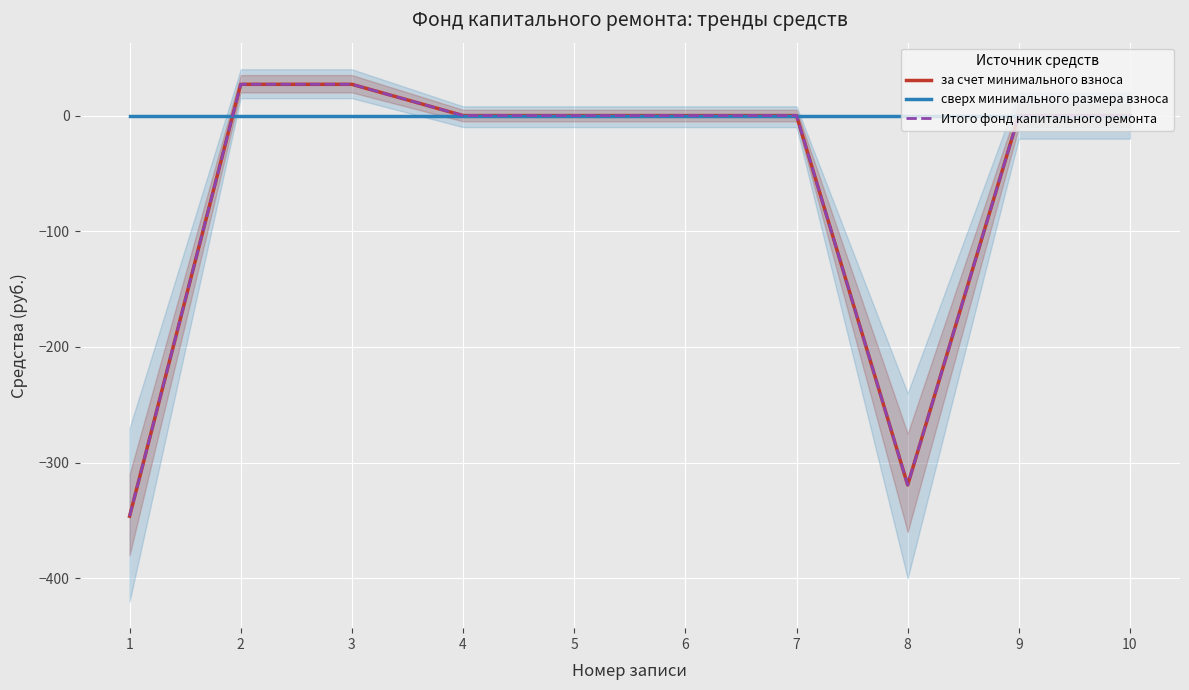

Is it true that сверх минимального размера взноса equals 0.0 at 9?

True